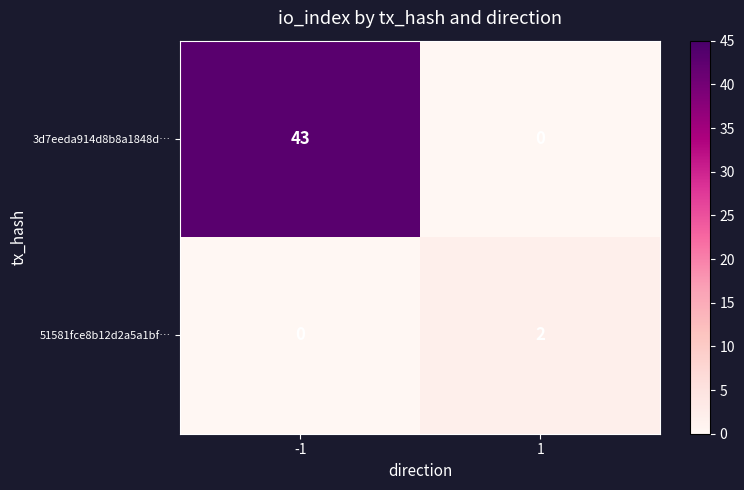

How many distinct data groups are displayed?

2